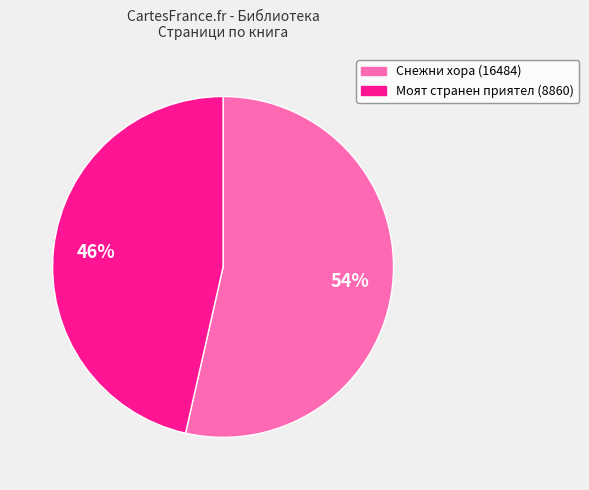

How many segments does this pie chart have?

2